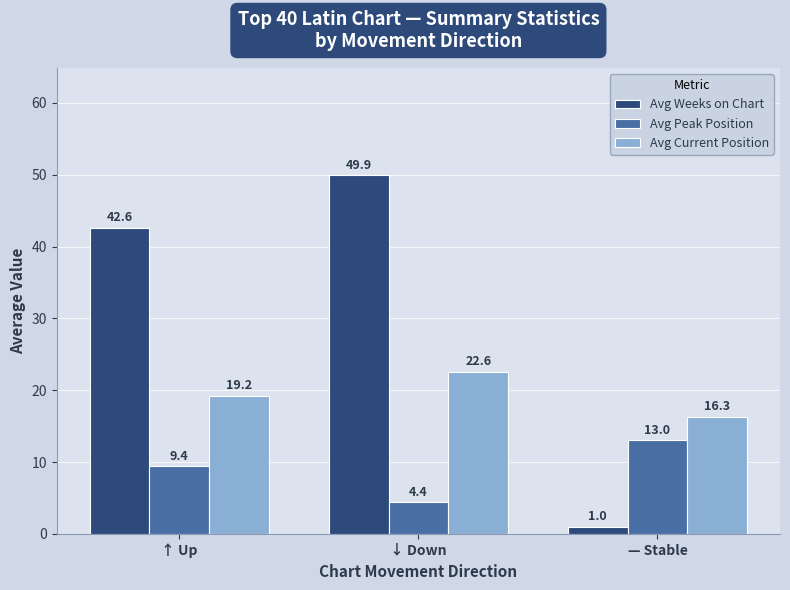

What is the total value across all series at ↓ Down?

76.9